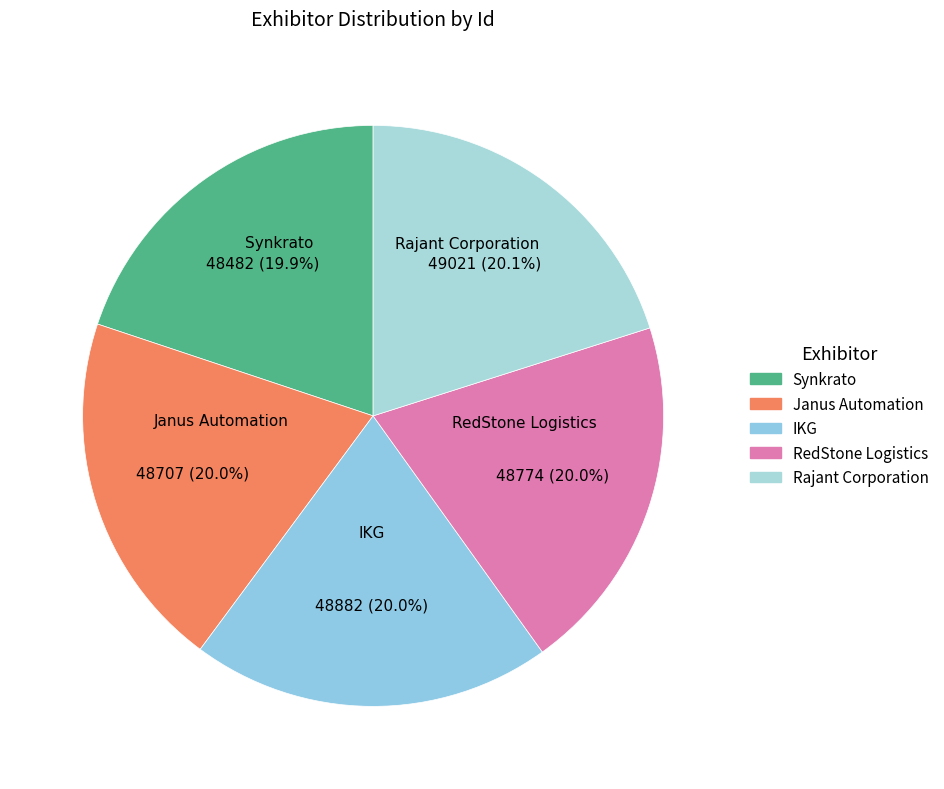

How many segments does this pie chart have?

5